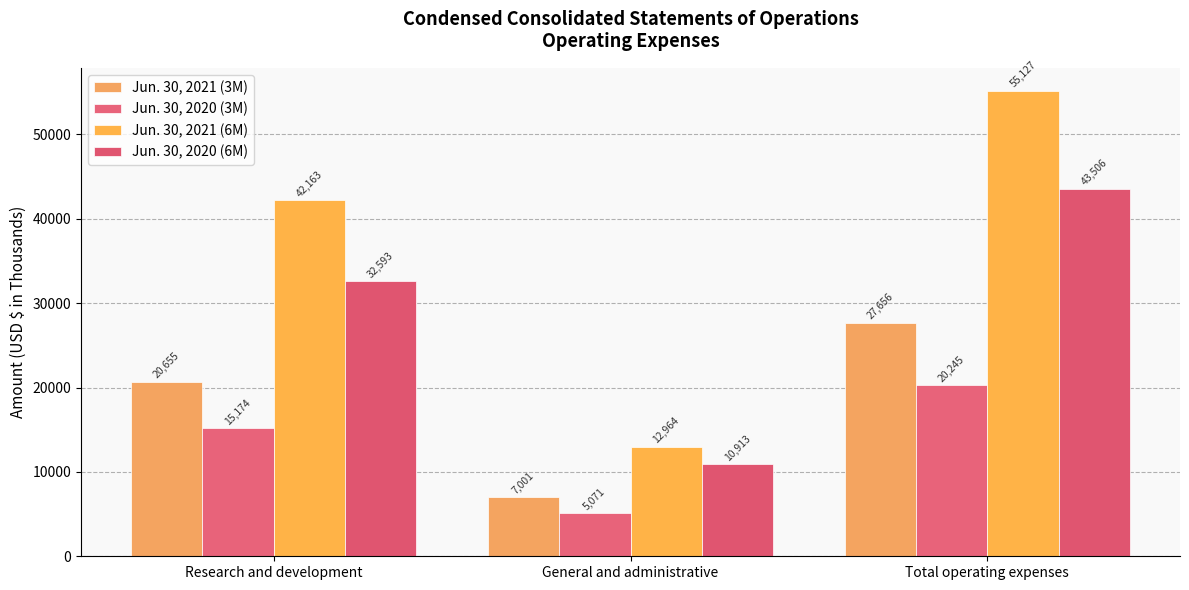

What value does the Jun. 30, 2020 (6M) series have at Total operating expenses, to the nearest 100?

43500